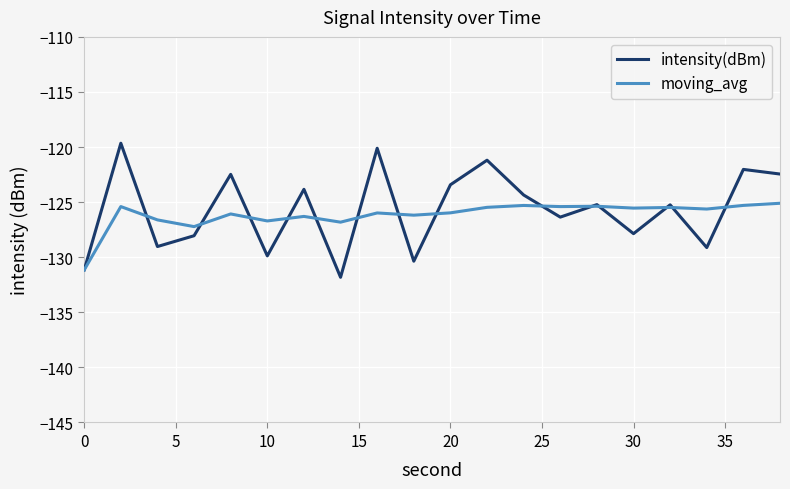

What is the lowest value of the intensity(dBm) series?

-131.8